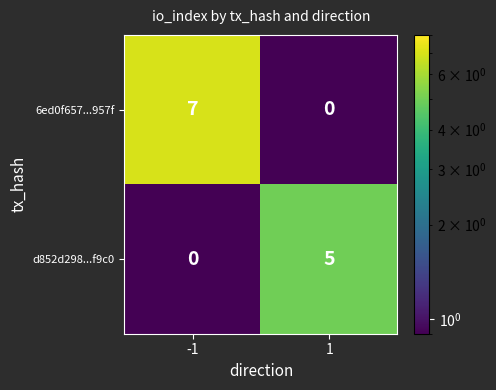

What is the difference between the 6ed0f657...957f values at -1 and 1?

7